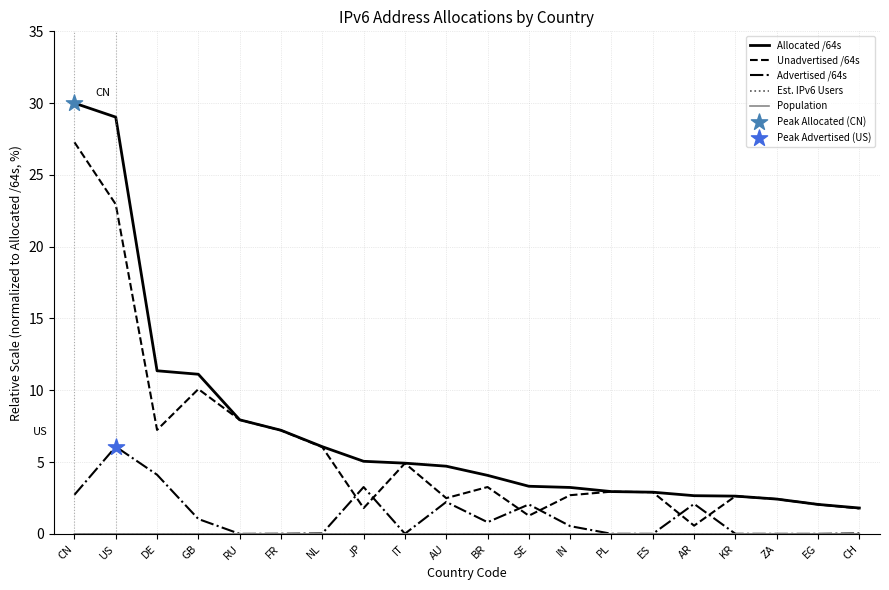

Is it true that Unadvertised /64s equals 2.7 at IN?

True